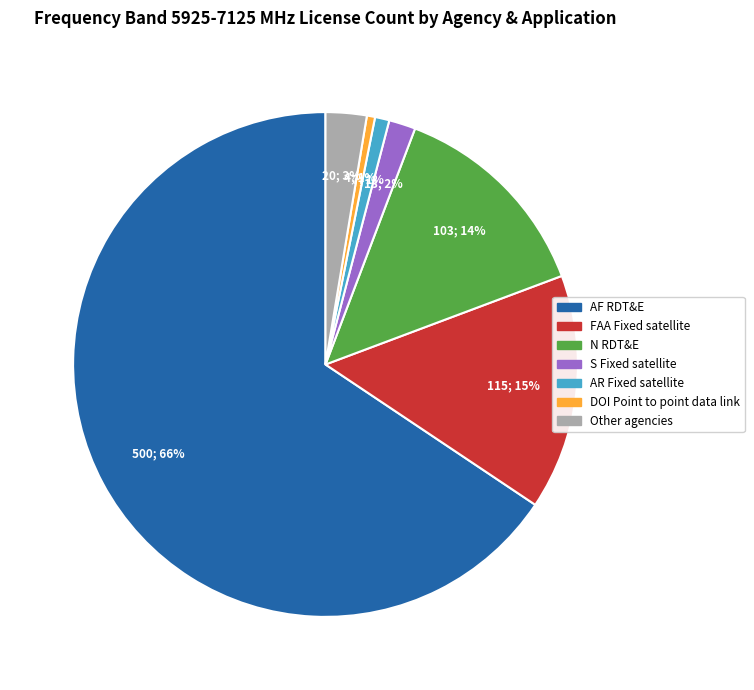

To the nearest percent, what portion does S Fixed satellite represent?

2%